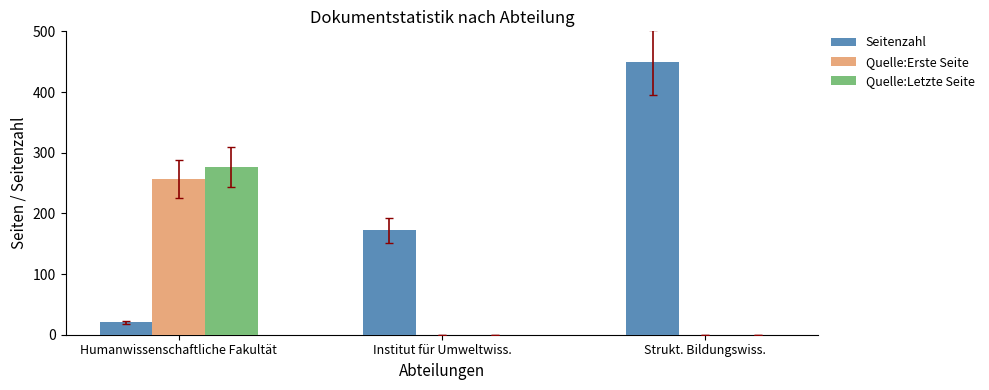

What is the total value across all series at Strukt. Bildungswiss.?

449.0